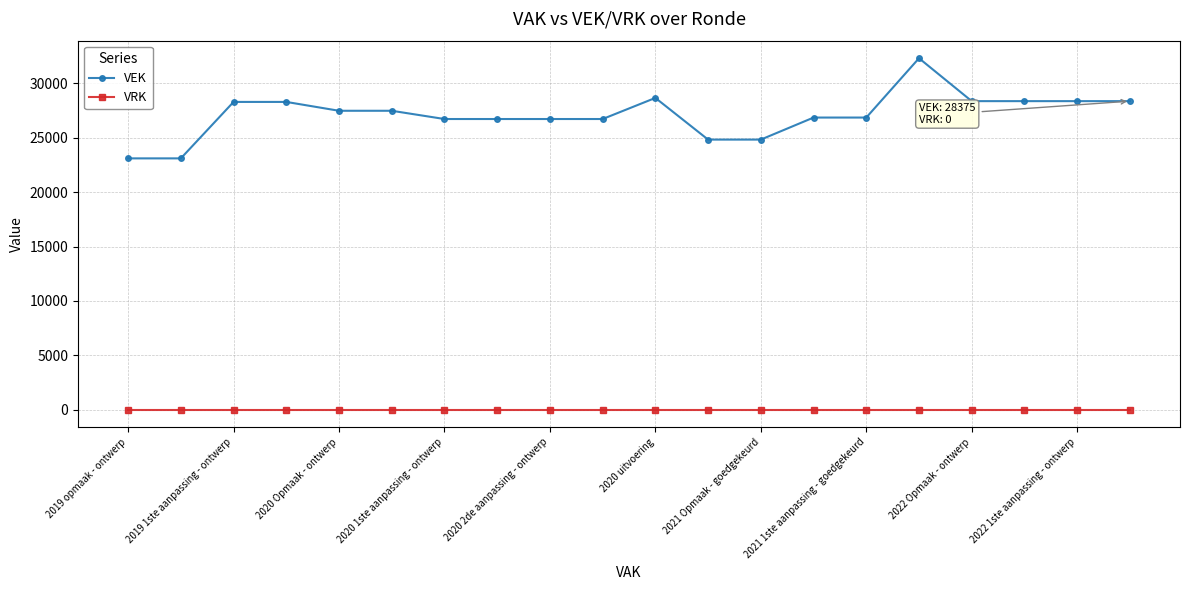

True or false: VEK and VRK cross at least once.

False